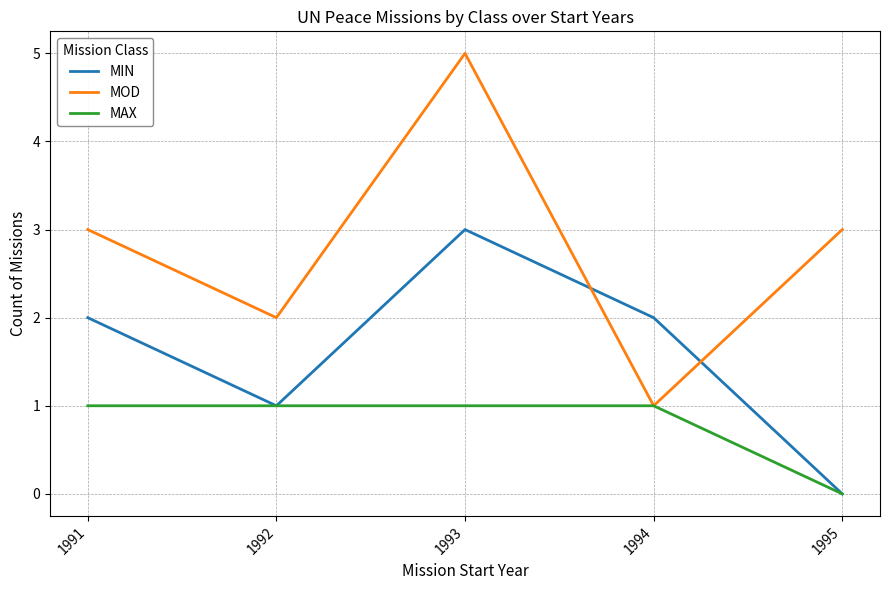

How many lines are shown in the chart?

3